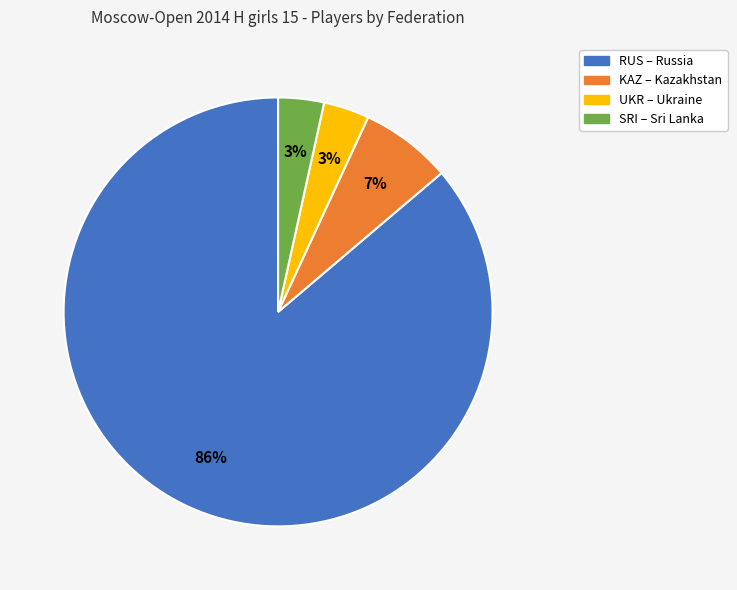

The SRI slice represents 10% of the pie. True or false?

False